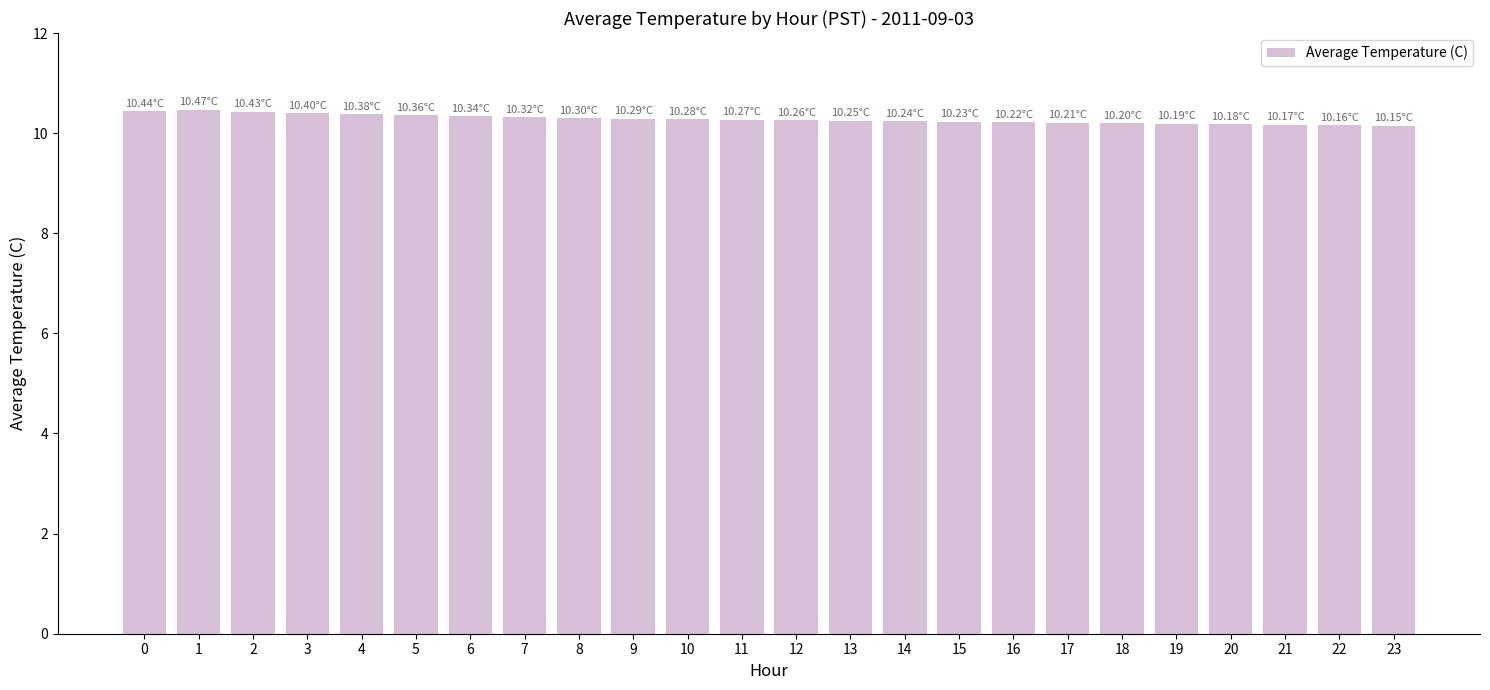

How many values are between 10 and 11?

24